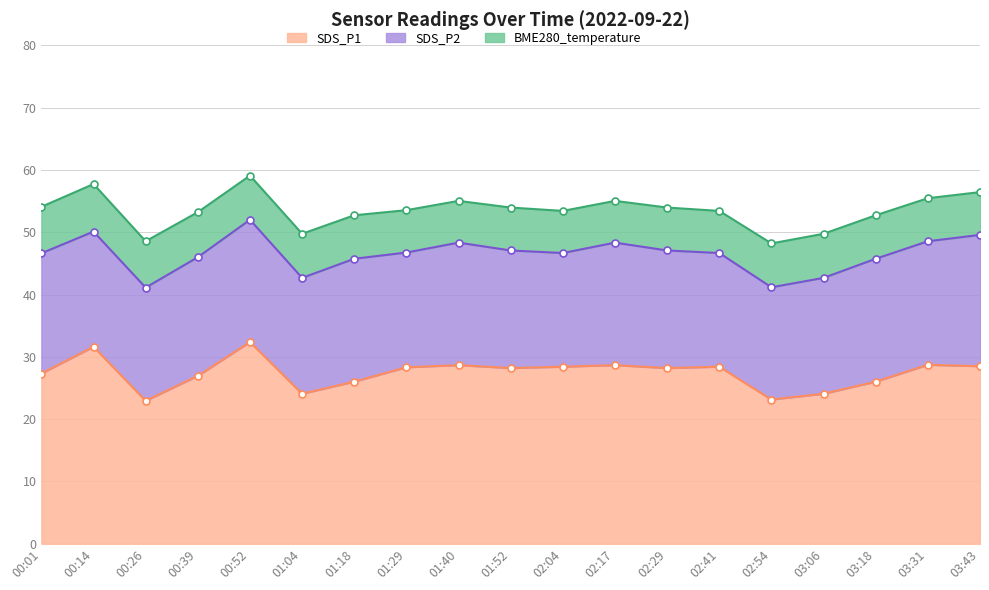

What are all the series names shown in the legend?

SDS_P1, SDS_P2, BME280_temperature